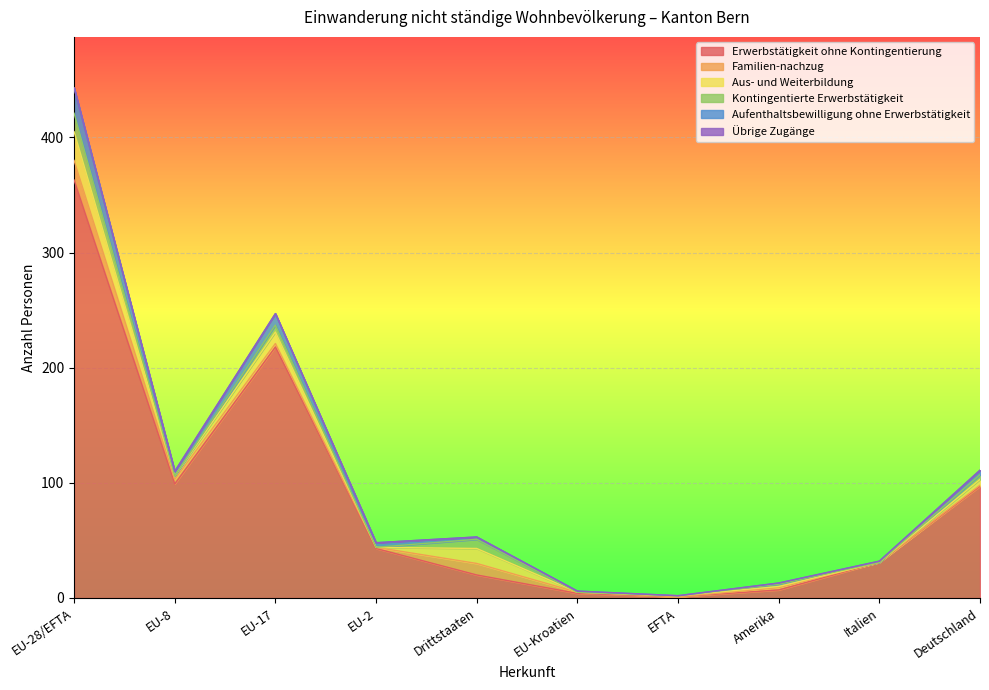

Which series ends up on top after the final intersection of Familien­nachzug and Kontingentierte Erwerbstätigkeit?

Familien­nachzug